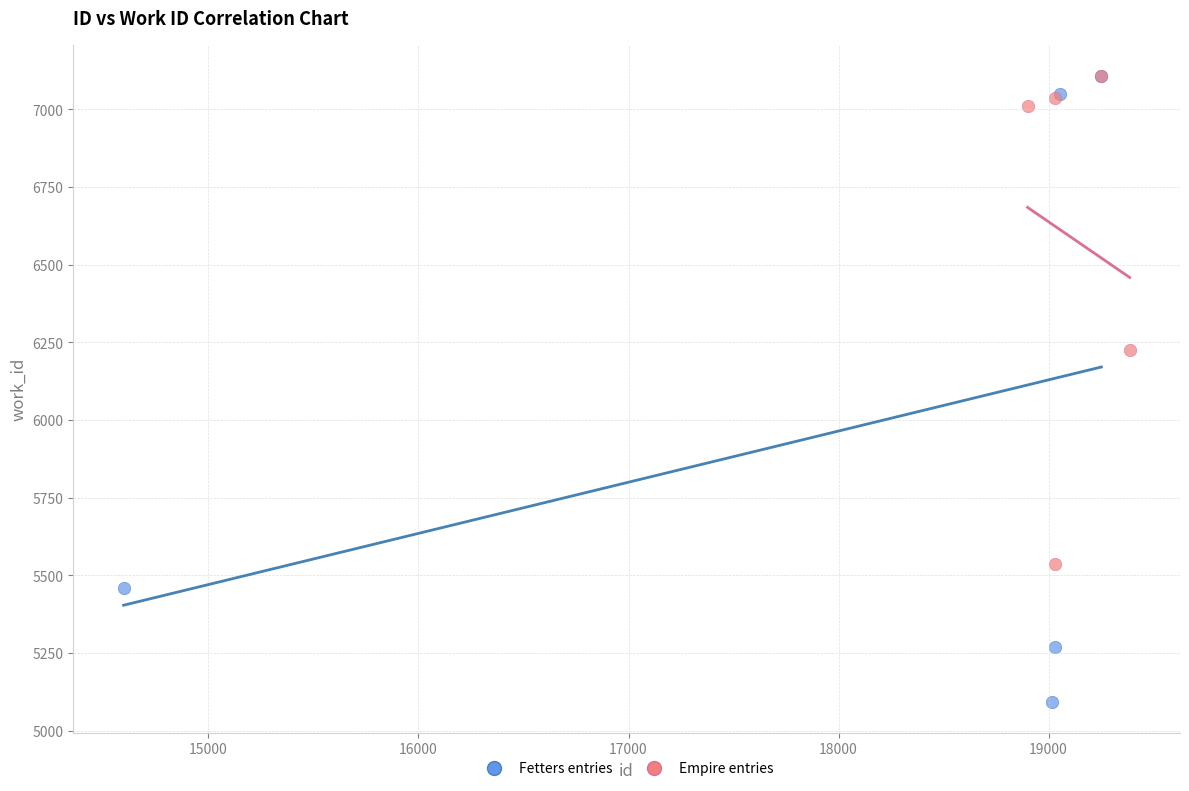

What are all the series names shown in the legend?

Fetters entries, Empire entries